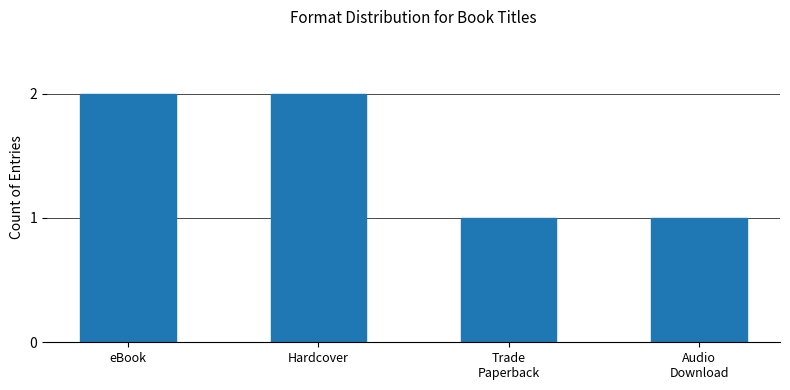

Does the chart contain any negative values?

No